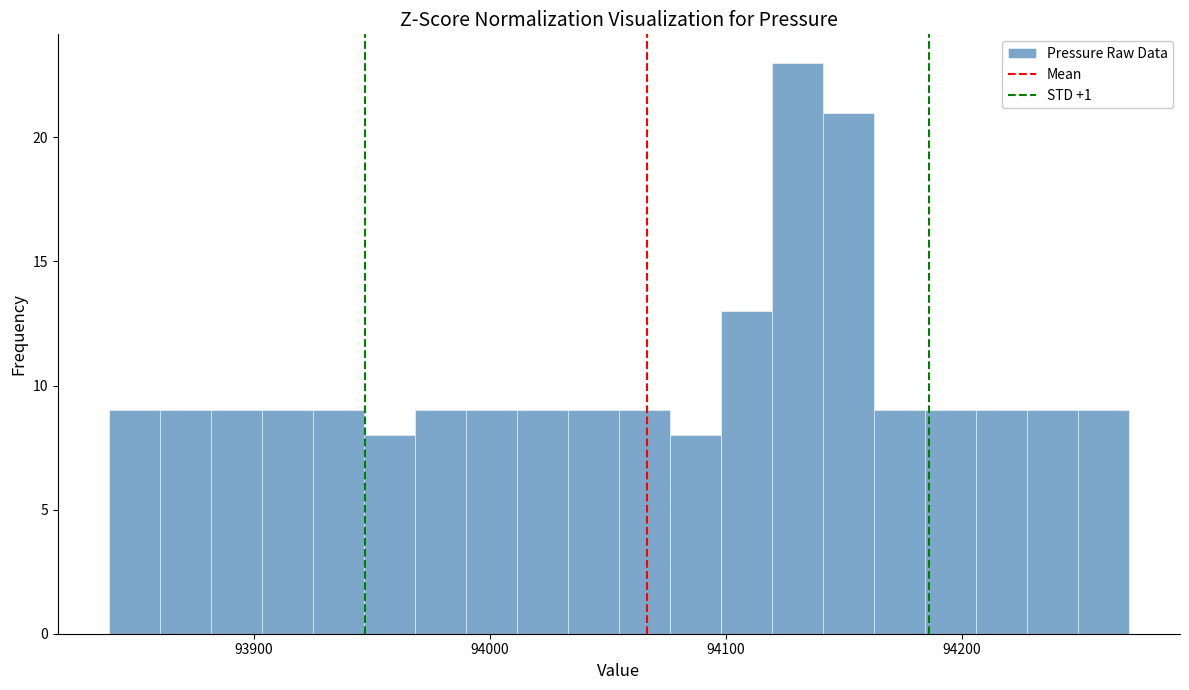

Read against the x-axis, roughly where is the centre of the tallest bar?

94130